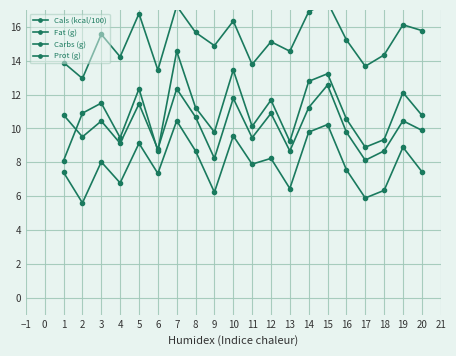

True or false: Cals (kcal/100) and Prot (g) intersect in this chart.

False